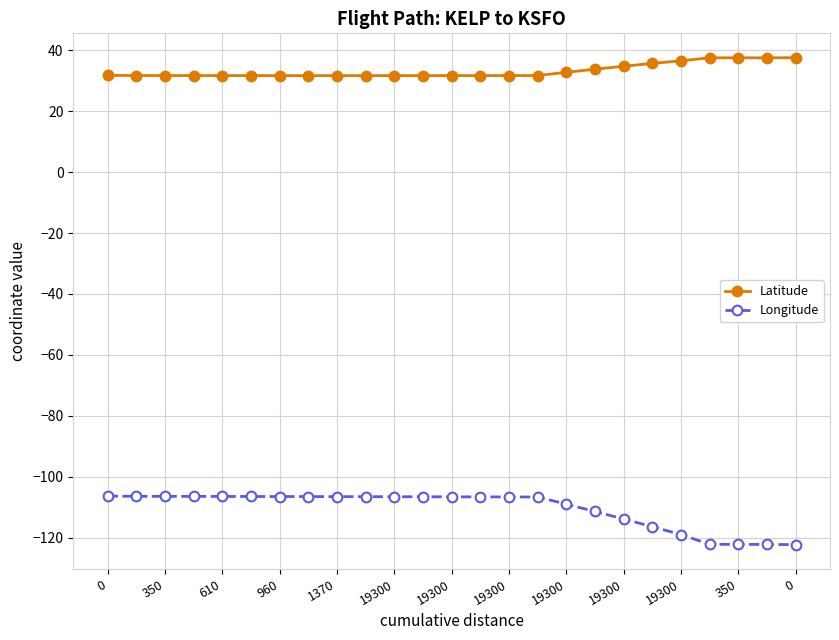

List the series in order of their overall mean, lowest first.

Longitude, Latitude